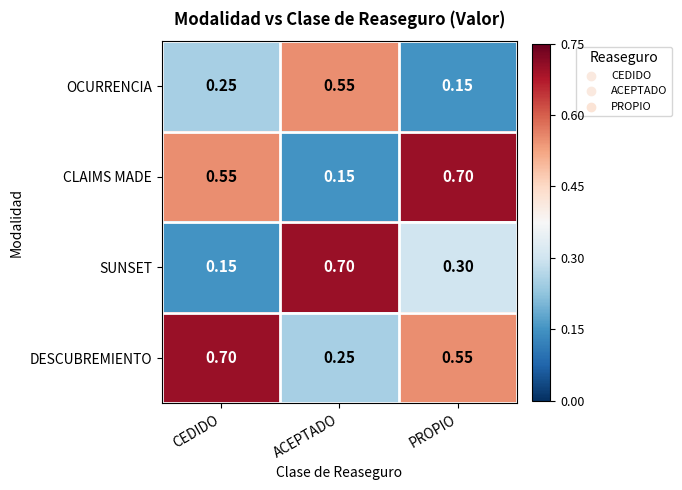

Where is OCURRENCIA nearest to the value 0?

PROPIO